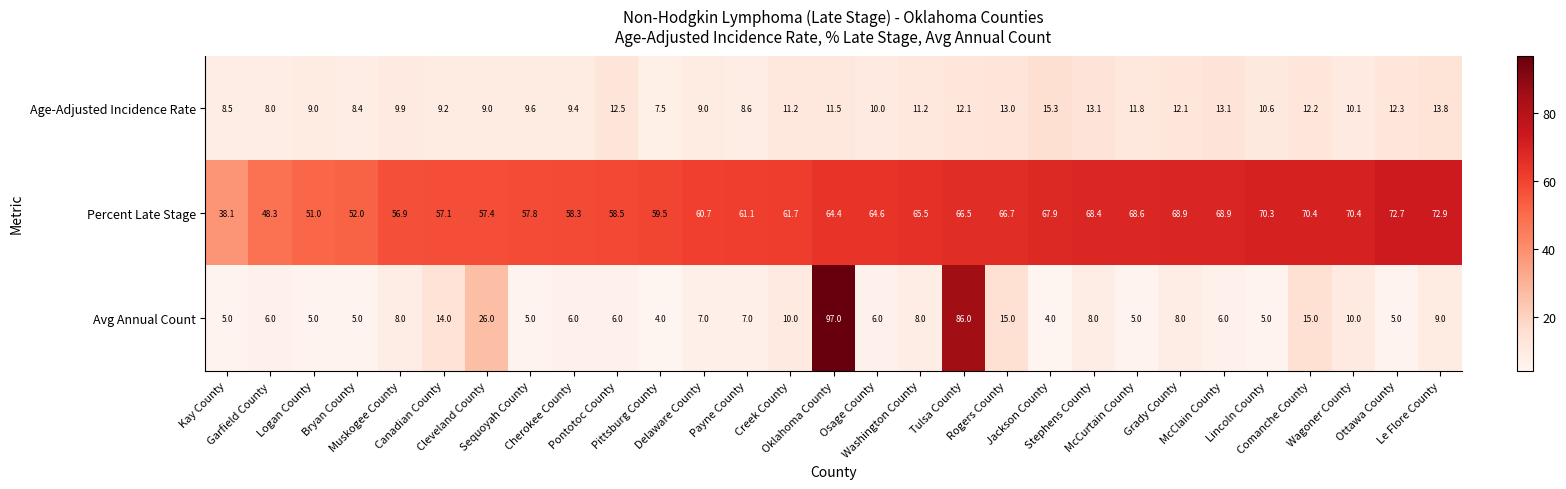

What is the average value of the Avg Annual Count series?

13.8